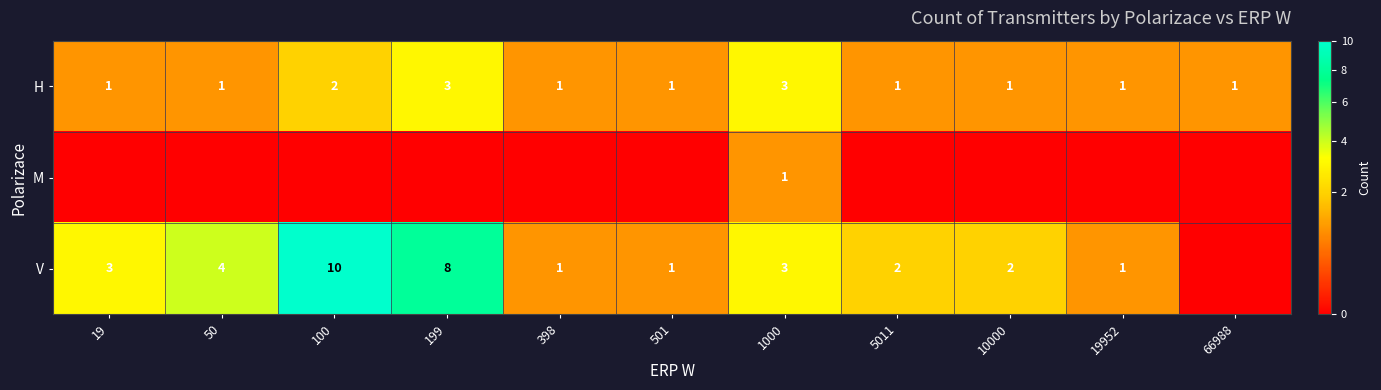

At which category is the sum across all series the highest?

100